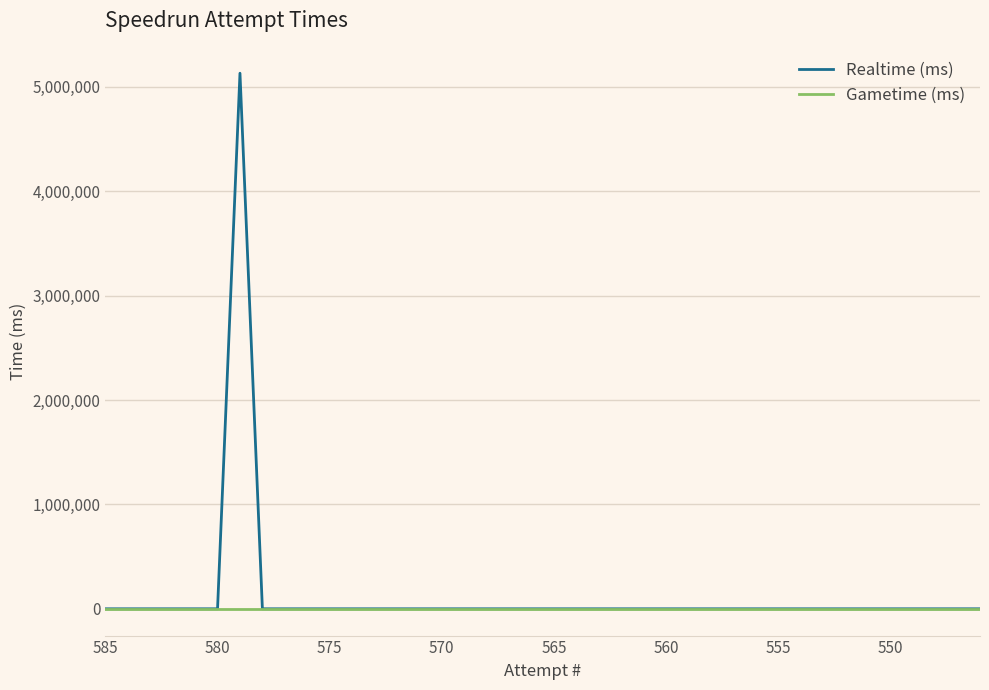

Which category has the lowest value across all series?

585